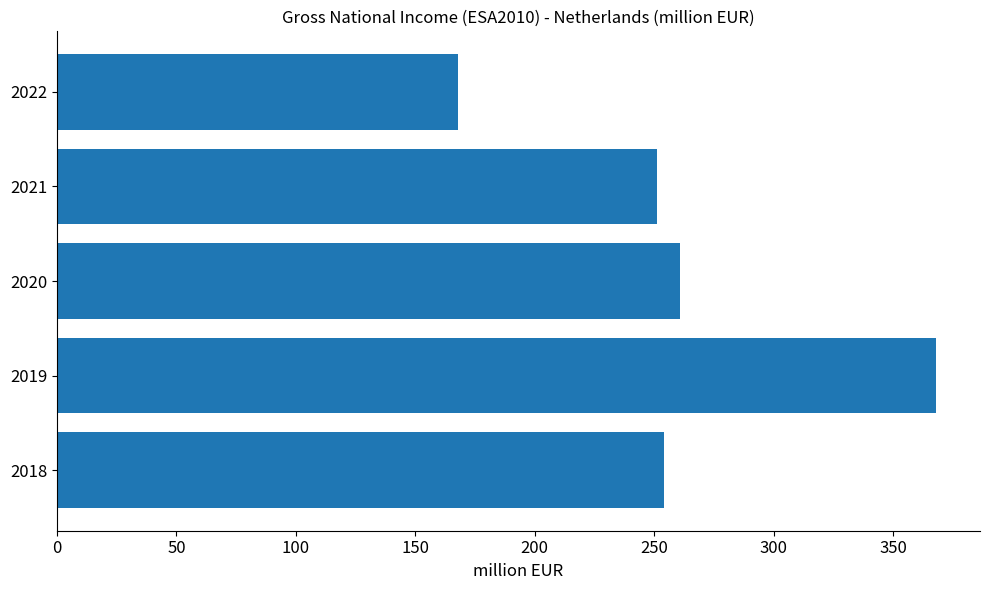

What is the minimum value shown in the chart?

168